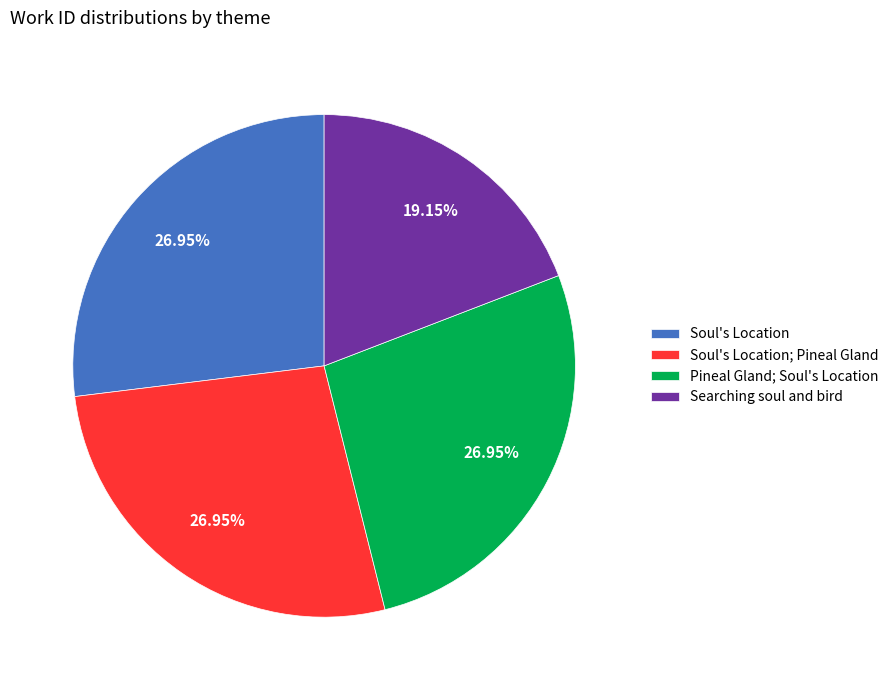

How many slices are in this pie chart?

4